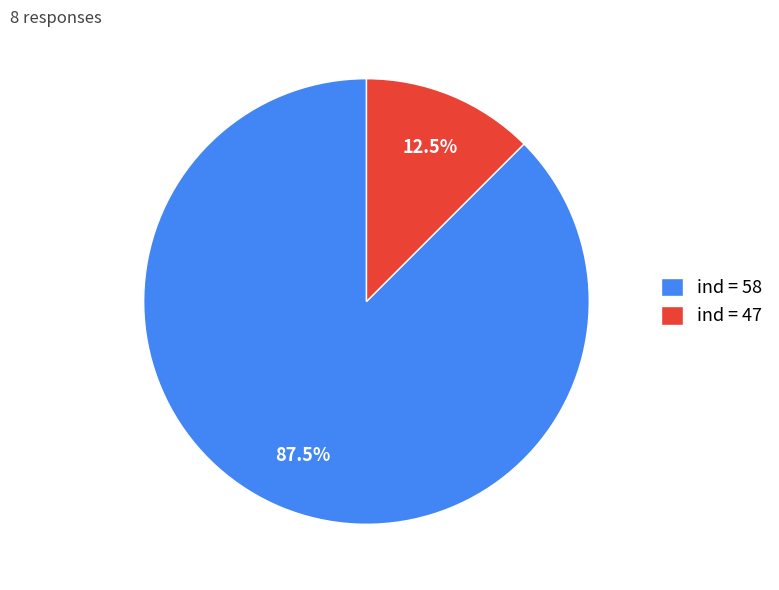

How many slices are in this pie chart?

2